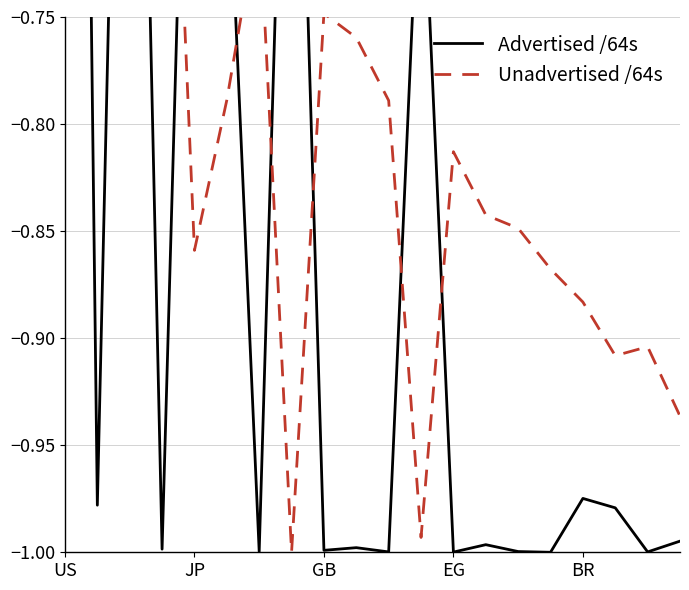

Rank the series by their maximum value, from highest to lowest.

Advertised /64s, Unadvertised /64s